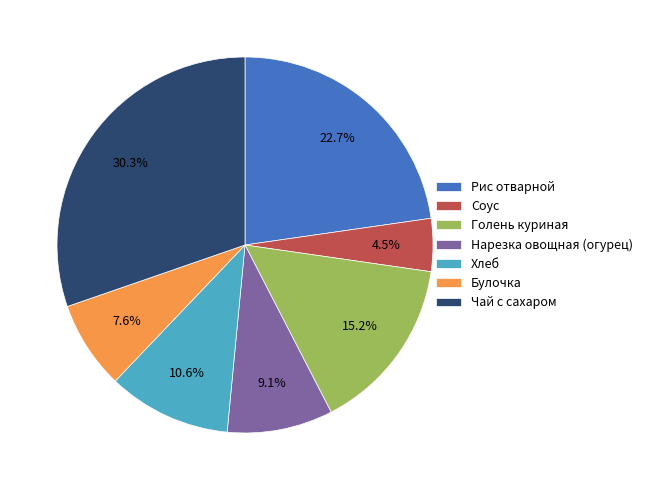

Does Булочка account for over 50% of the chart?

No